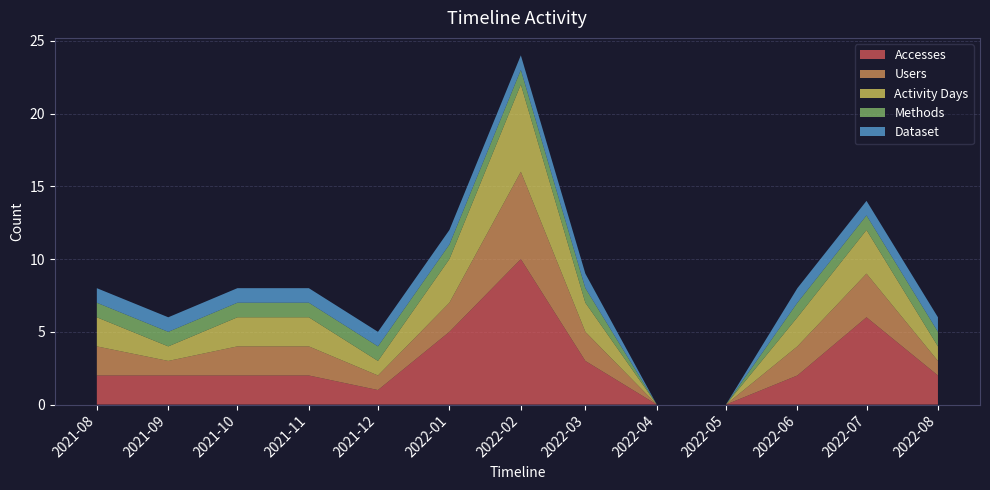

Reading left to right, transcribe all the data shown in this chart.

Accesses: 2021-08-01=2	2021-09-01=2	2021-10-01=2	2021-11-01=2	2021-12-01=1	2022-01-01=5	2022-02-01=10	2022-03-01=3	2022-04-01=0	2022-05-01=0	2022-06-01=2	2022-07-01=6	2022-08-01=2
Users: 2021-08-01=2	2021-09-01=1	2021-10-01=2	2021-11-01=2	2021-12-01=1	2022-01-01=2	2022-02-01=6	2022-03-01=2	2022-04-01=0	2022-05-01=0	2022-06-01=2	2022-07-01=3	2022-08-01=1
Activity Days: 2021-08-01=2	2021-09-01=1	2021-10-01=2	2021-11-01=2	2021-12-01=1	2022-01-01=3	2022-02-01=6	2022-03-01=2	2022-04-01=0	2022-05-01=0	2022-06-01=2	2022-07-01=3	2022-08-01=1
Methods: 2021-08-01=1	2021-09-01=1	2021-10-01=1	2021-11-01=1	2021-12-01=1	2022-01-01=1	2022-02-01=1	2022-03-01=1	2022-04-01=0	2022-05-01=0	2022-06-01=1	2022-07-01=1	2022-08-01=1
Dataset: 2021-08-01=1	2021-09-01=1	2021-10-01=1	2021-11-01=1	2021-12-01=1	2022-01-01=1	2022-02-01=1	2022-03-01=1	2022-04-01=0	2022-05-01=0	2022-06-01=1	2022-07-01=1	2022-08-01=1